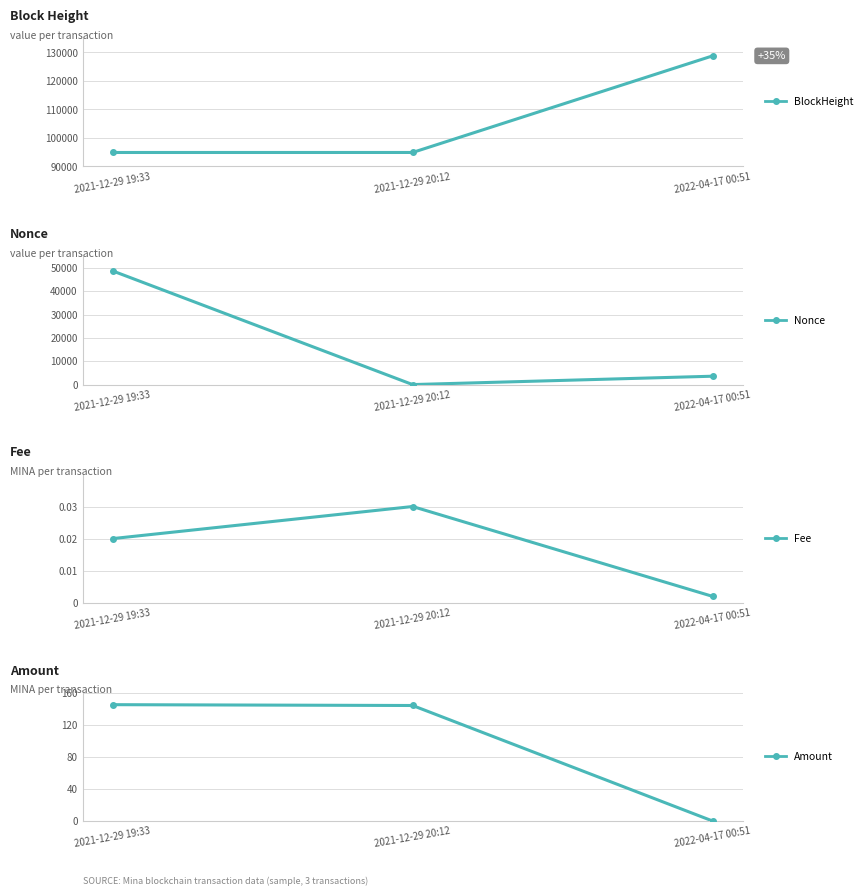

At which category is the sum across all series the highest?

2021-12-29 19:33